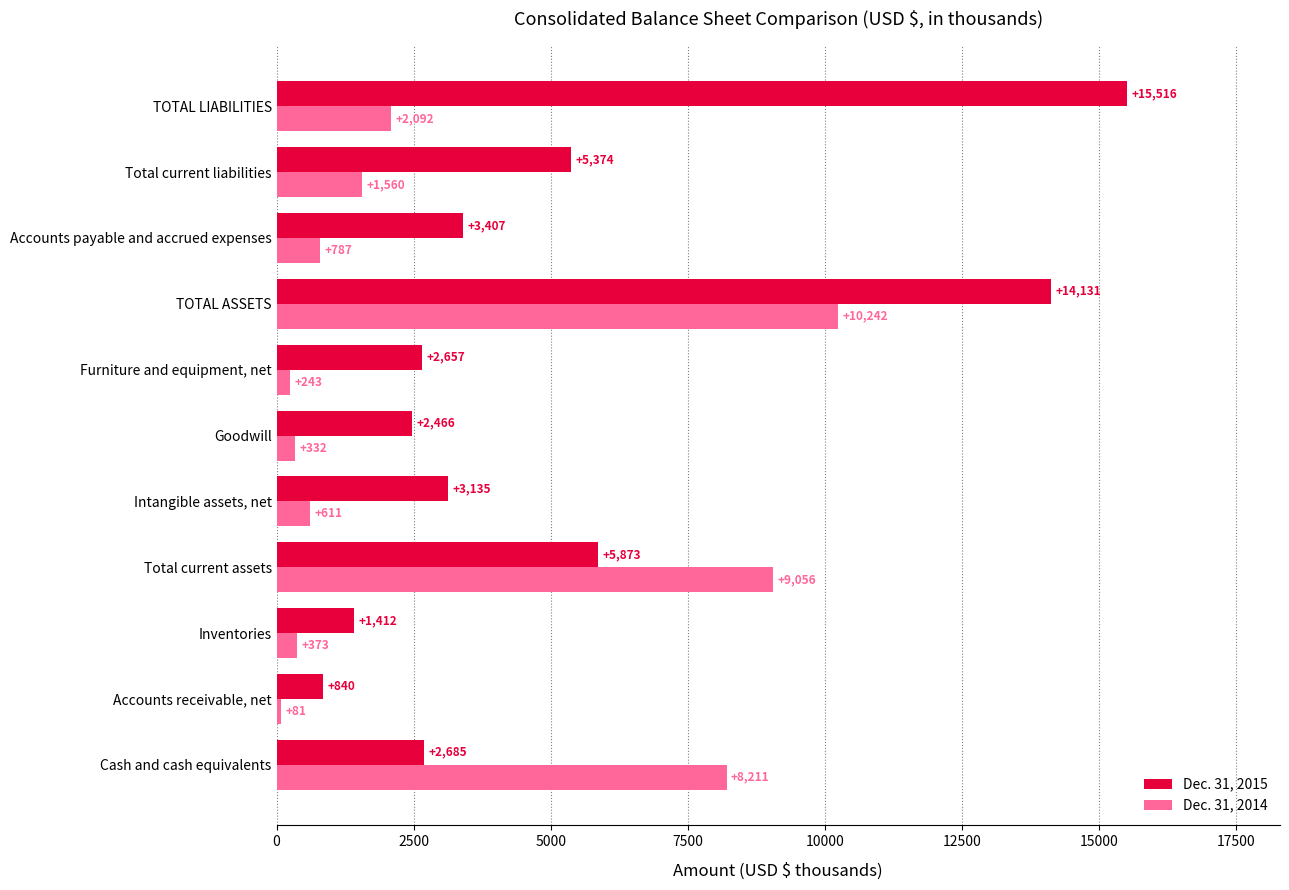

What is the smallest value displayed?

81